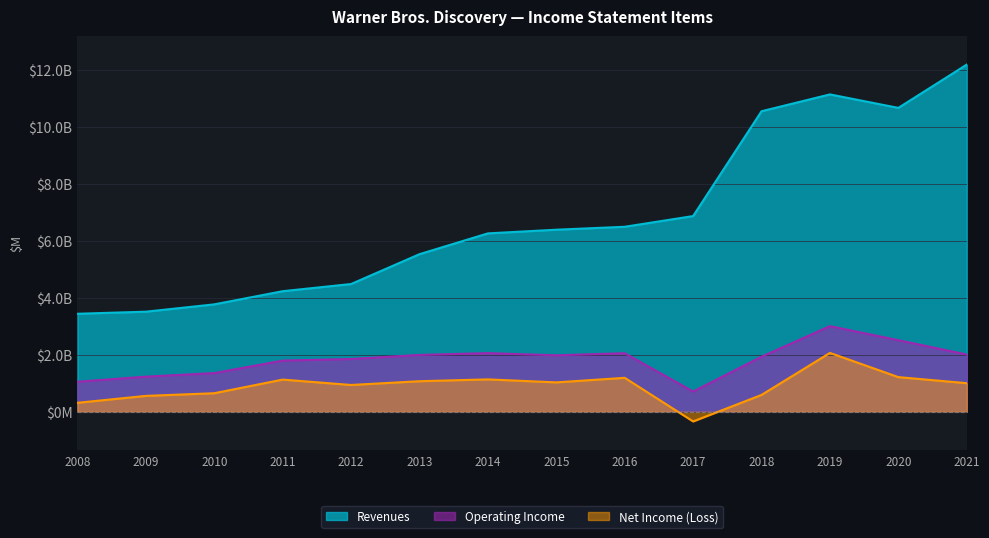

The Net Income (Loss) series shows 1567 at 2012. True or false?

False